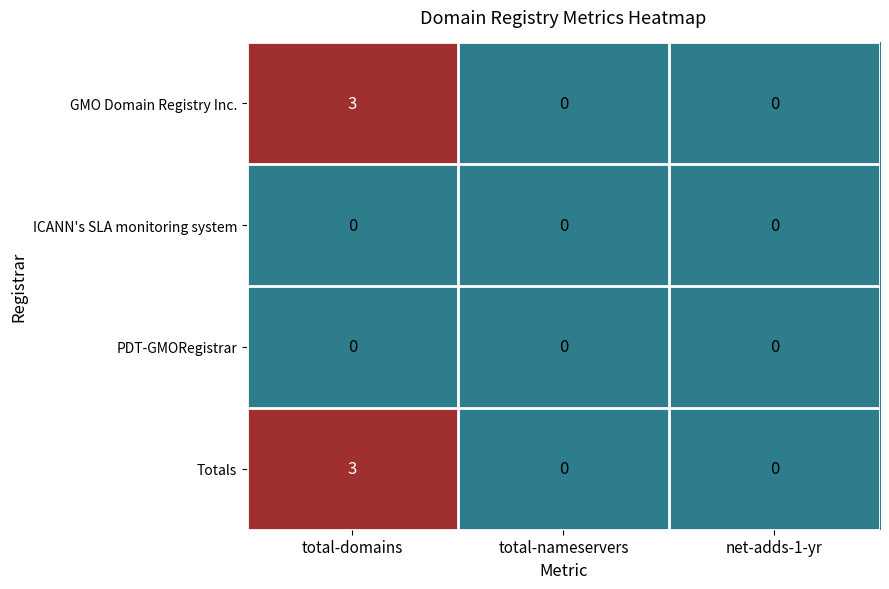

Is the value of ICANN's SLA monitoring system at total-domains greater than the value of GMO Domain Registry Inc. at total-domains?

No